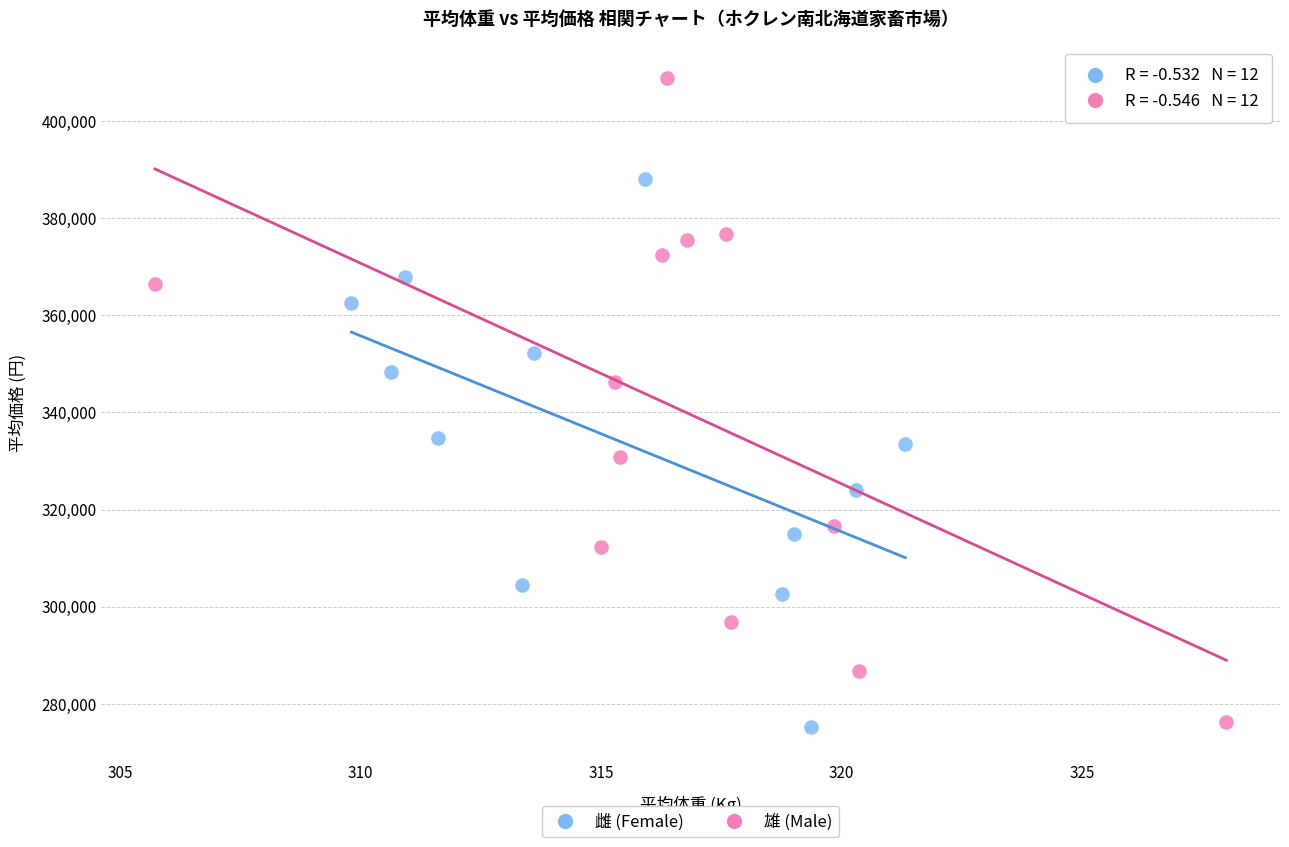

Which series reaches the maximum Y coordinate?

雄 (Male)